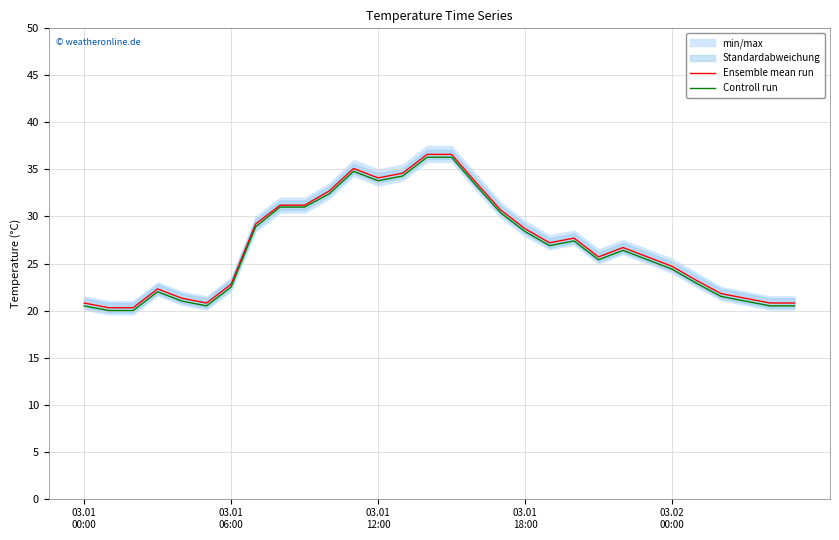

True or false: Ensemble mean run has a value of 33.6 at 16.

True